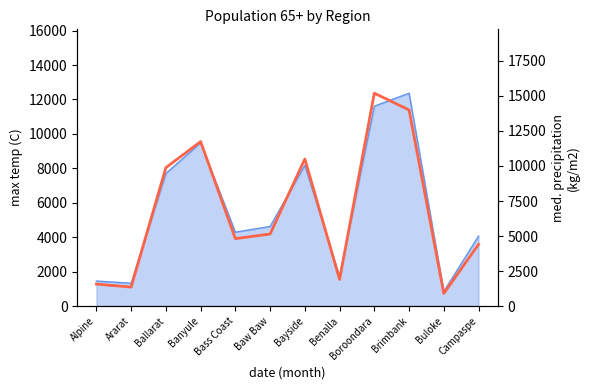

Reading left to right, extract all data points from this chart.

Alpine=1566	Ararat=1352	Ballarat=9883	Banyule=11745	Bass Coast=4813	Baw Baw=5142	Bayside=10502	Benalla=1900	Boroondara=15200	Brimbank=14001	Buloke=898	Campaspe=4403